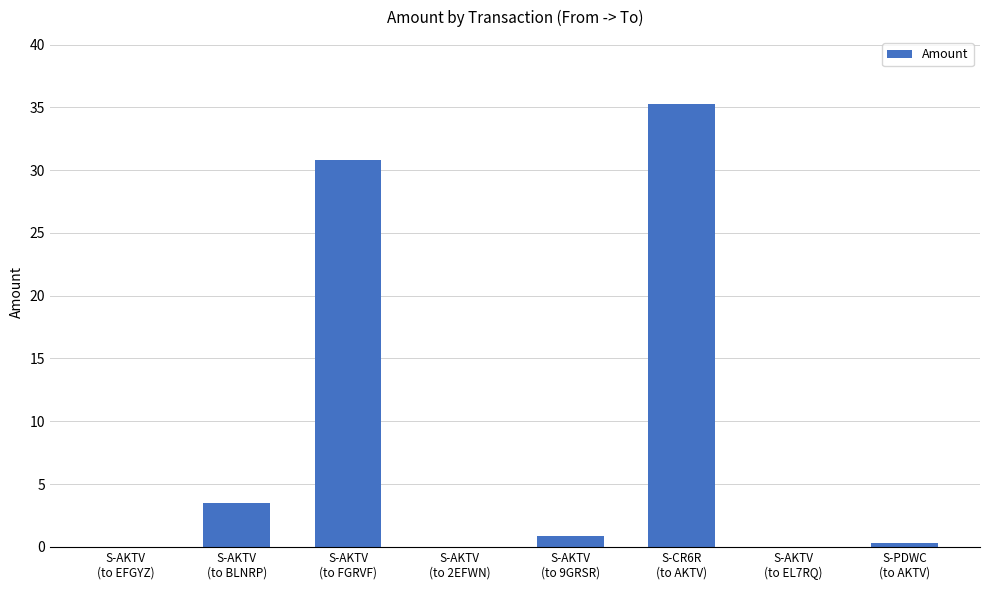

True or false: the data shows 3.5 at S-AKTV
(to BLNRP).

True